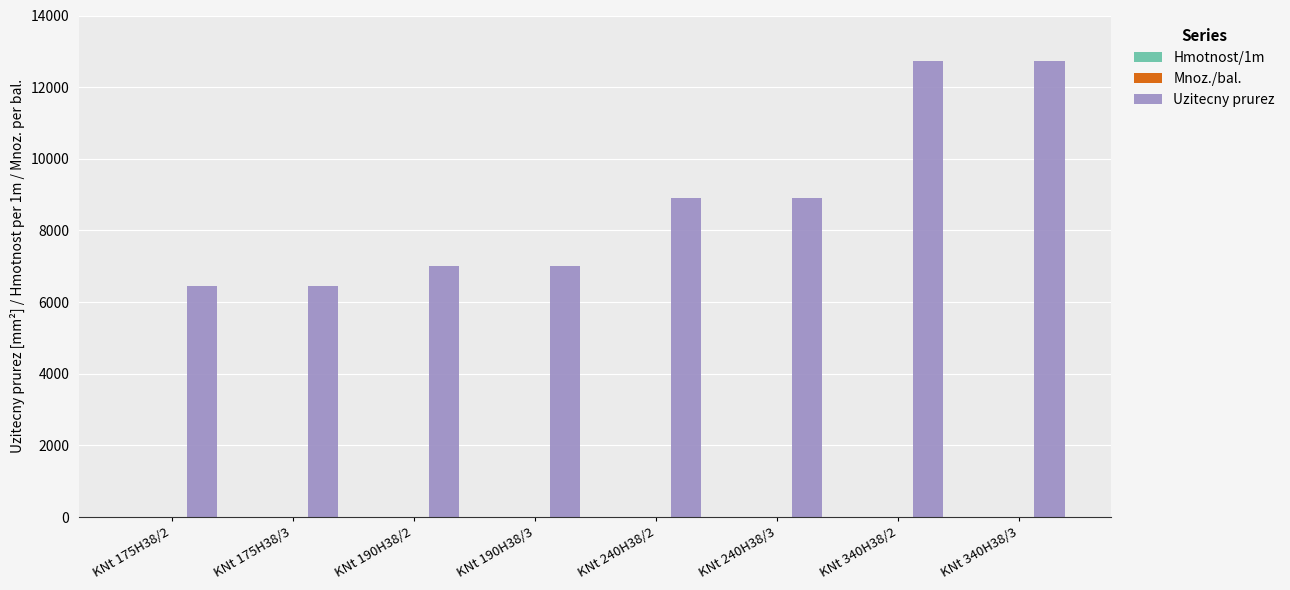

What is the highest value of the Uzitecny prurez series?

12720.0